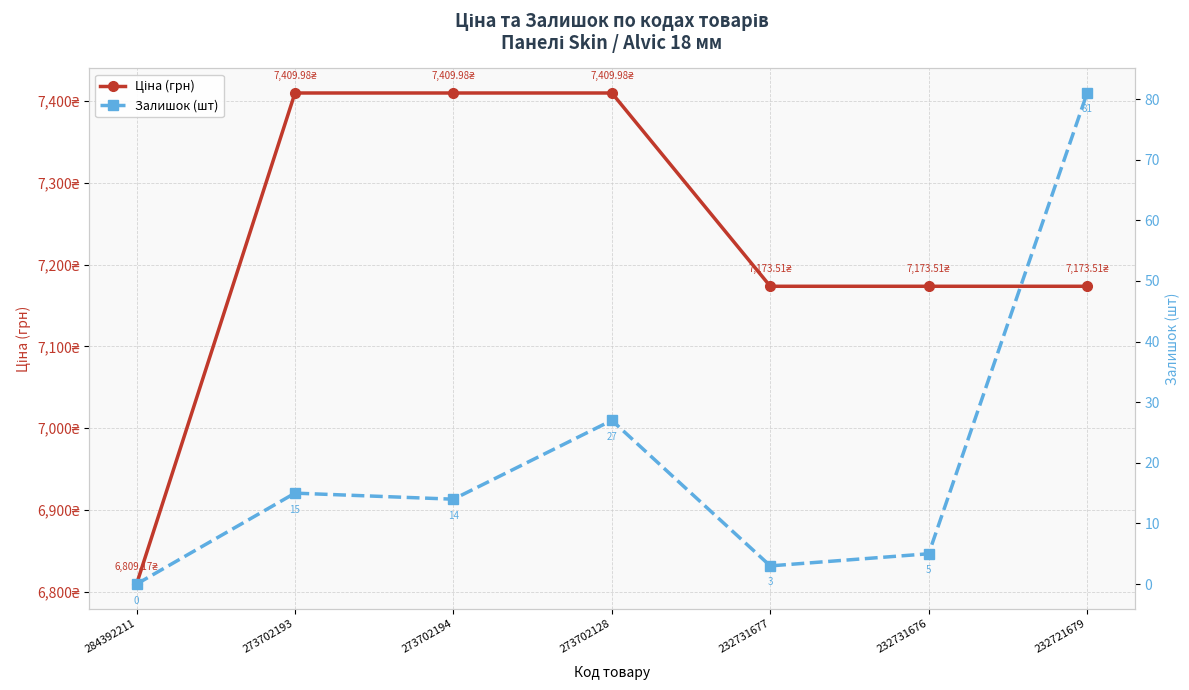

Reading left to right, what are all the values shown in this chart?

Ціна (грн): 6809.2	7410.0	7410.0	7410.0	7173.5	7173.5	7173.5
Залишок (шт): 0.0	15.0	14.0	27.0	3.0	5.0	81.0